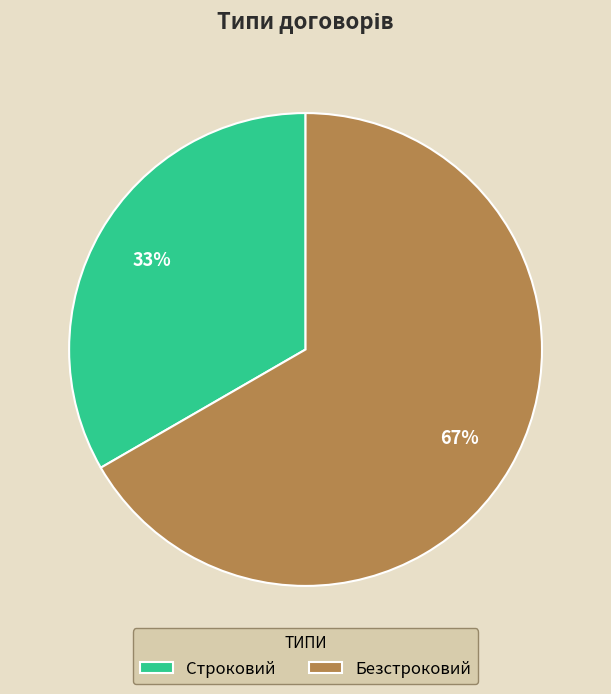

Count the number of slices in the pie.

2